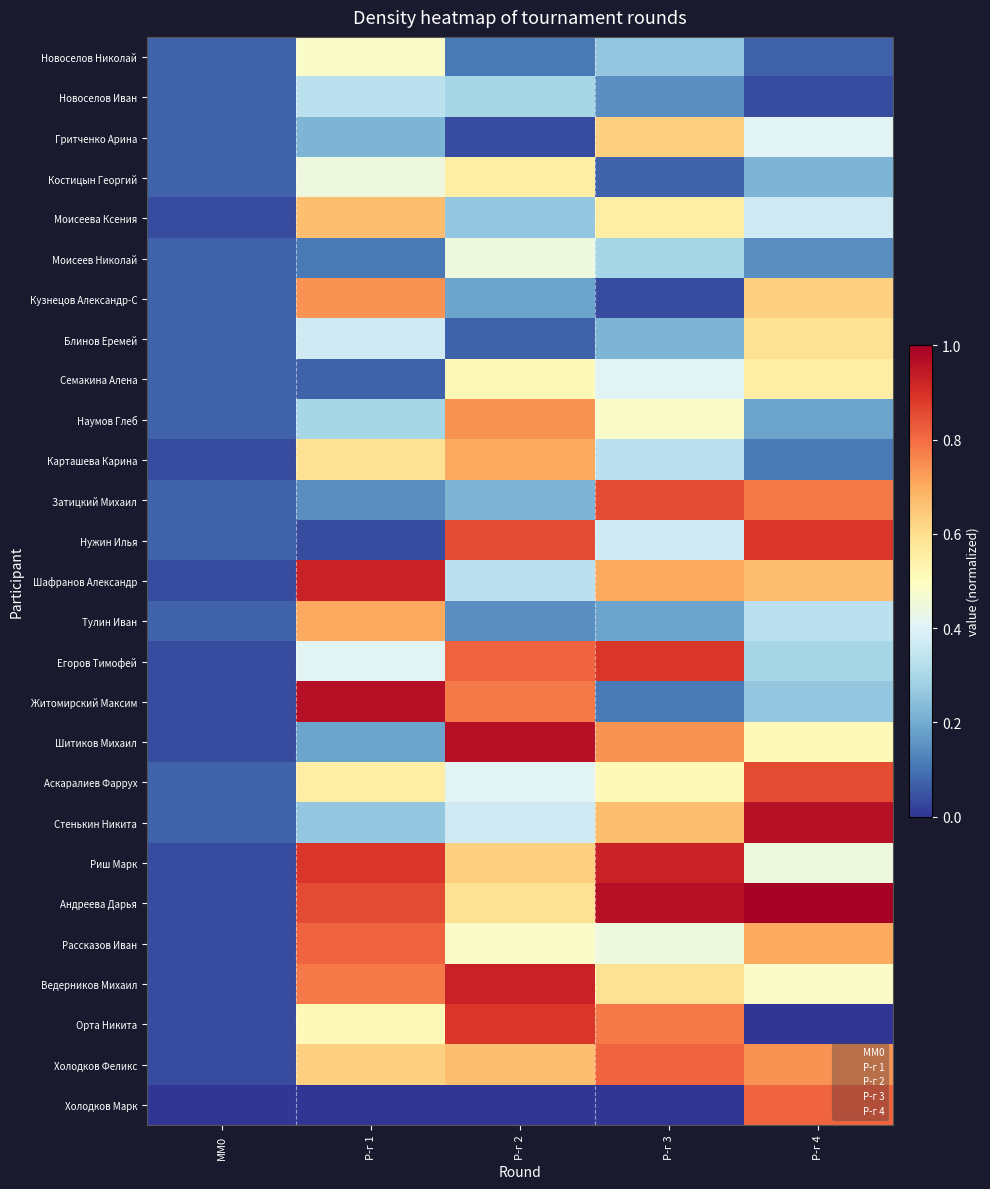

The Холодков Феликс series shows 0.5 at Р-г 4. True or false?

False